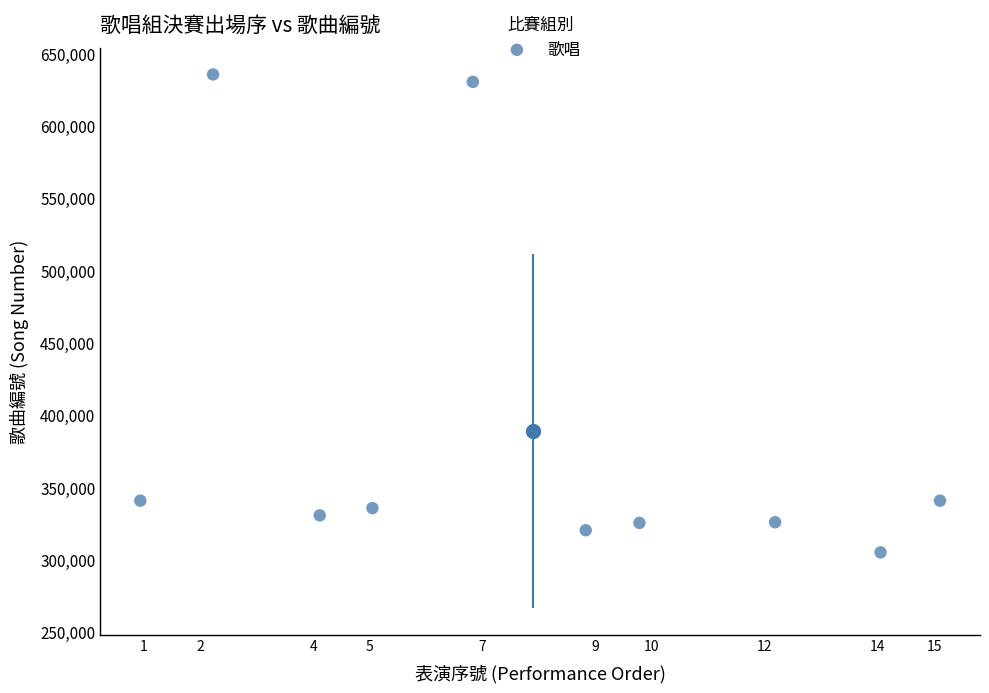

What is the average Y value?

389013